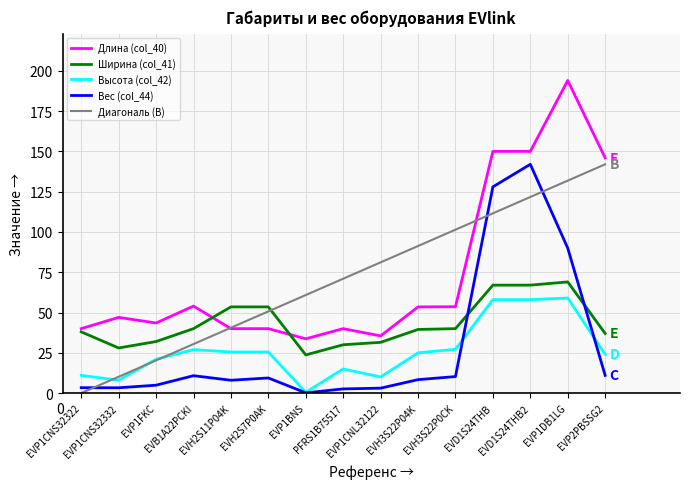

True or false: Длина (col_40) and Высота (col_42) cross at least once.

False